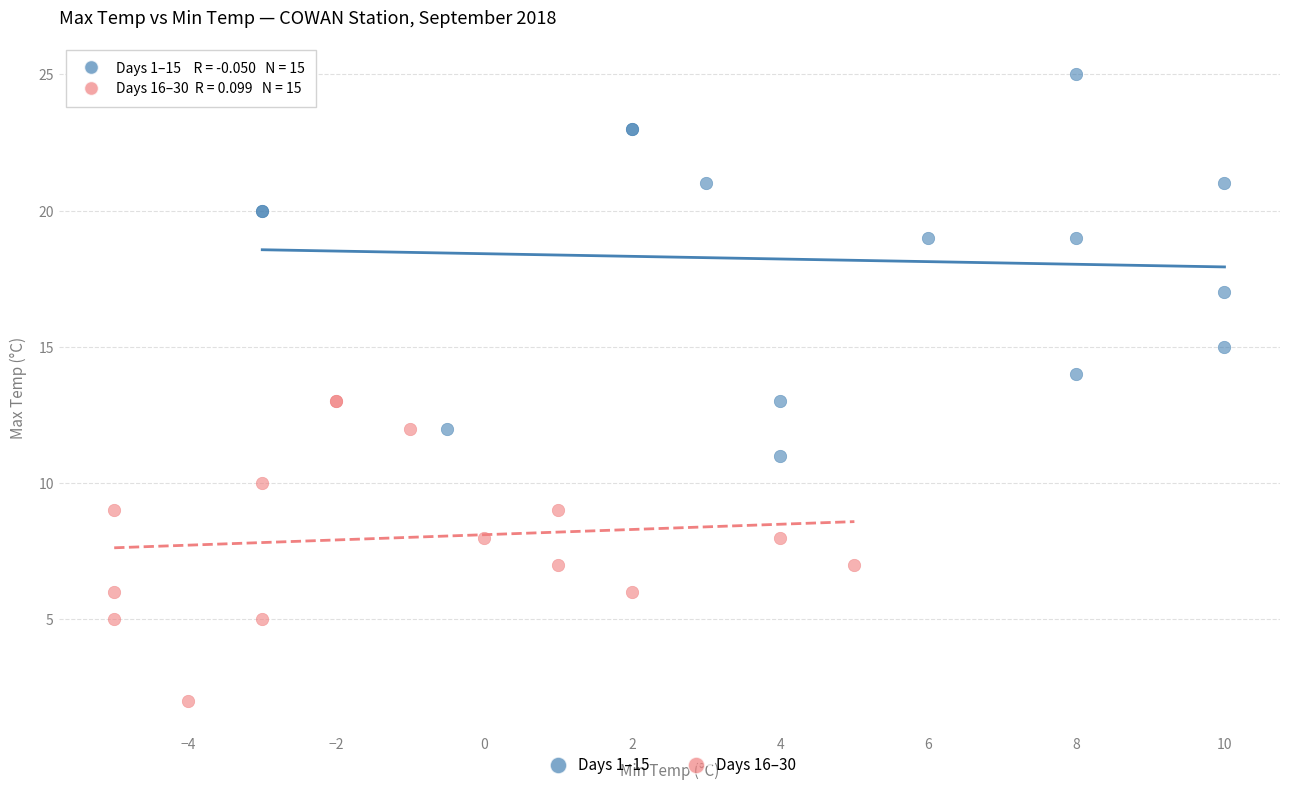

Which series reaches the maximum Y coordinate?

Days 1–15